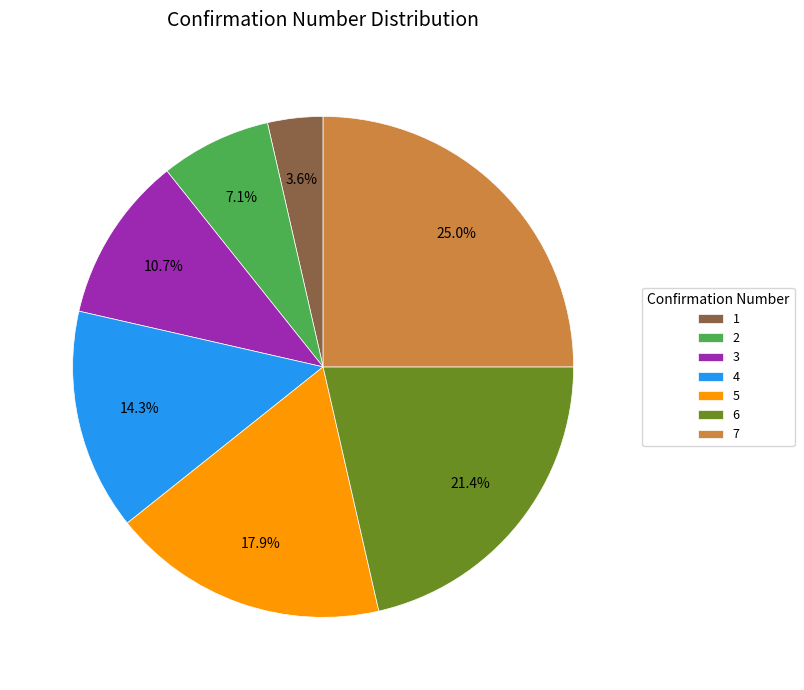

Which category has the biggest portion of the pie?

7